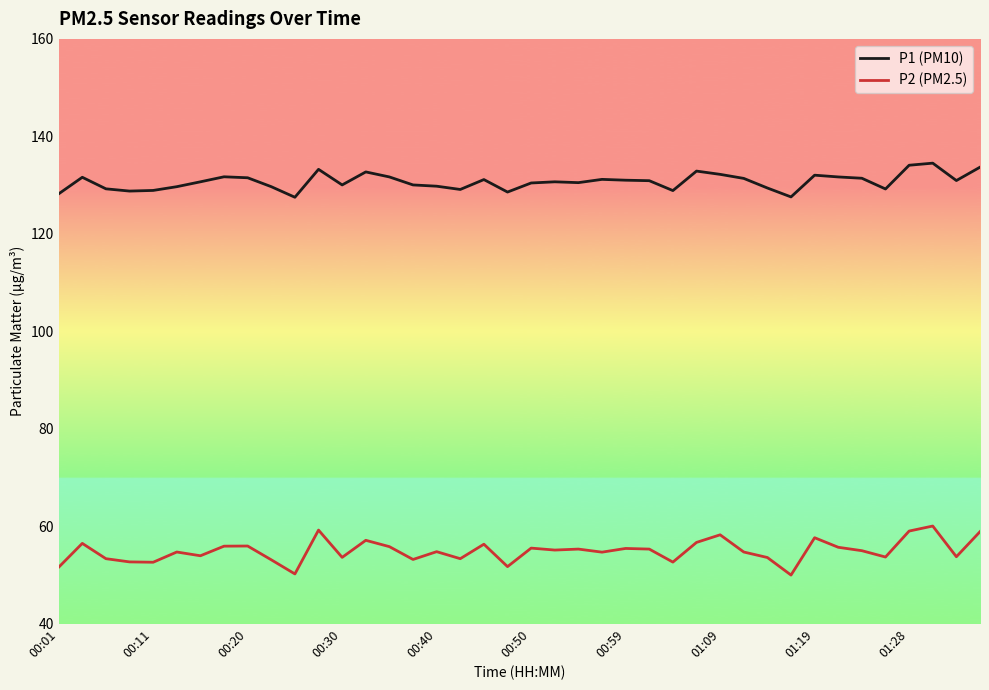

List the series in order of their peak value, lowest first.

P2 (PM2.5), P1 (PM10)